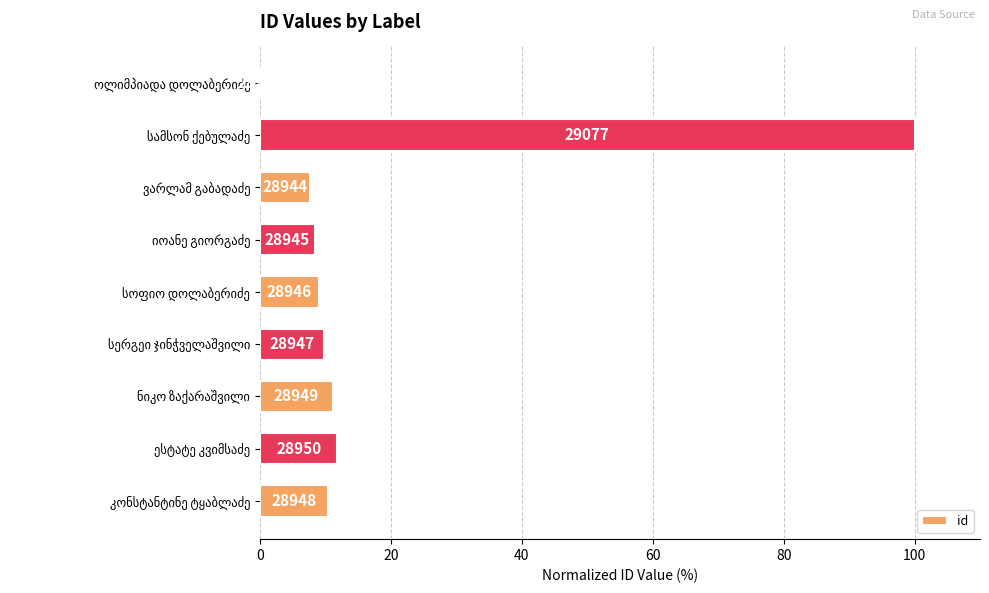

Are the bars horizontal?

Yes